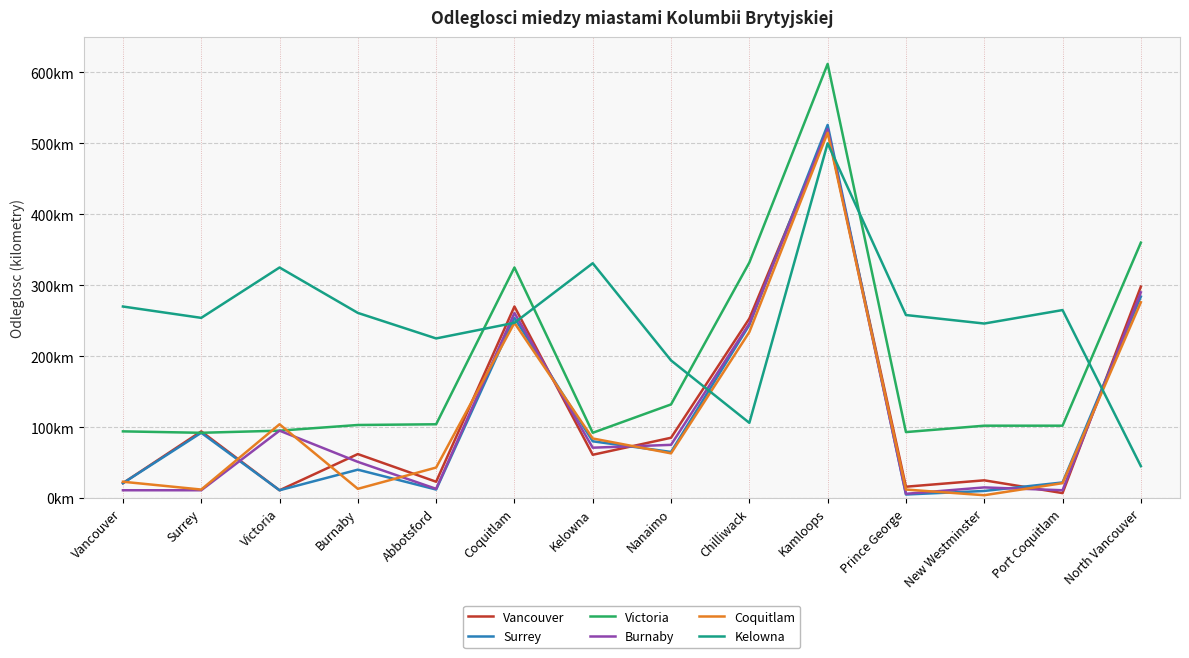

What is the label of the 13th point from the right?

Surrey